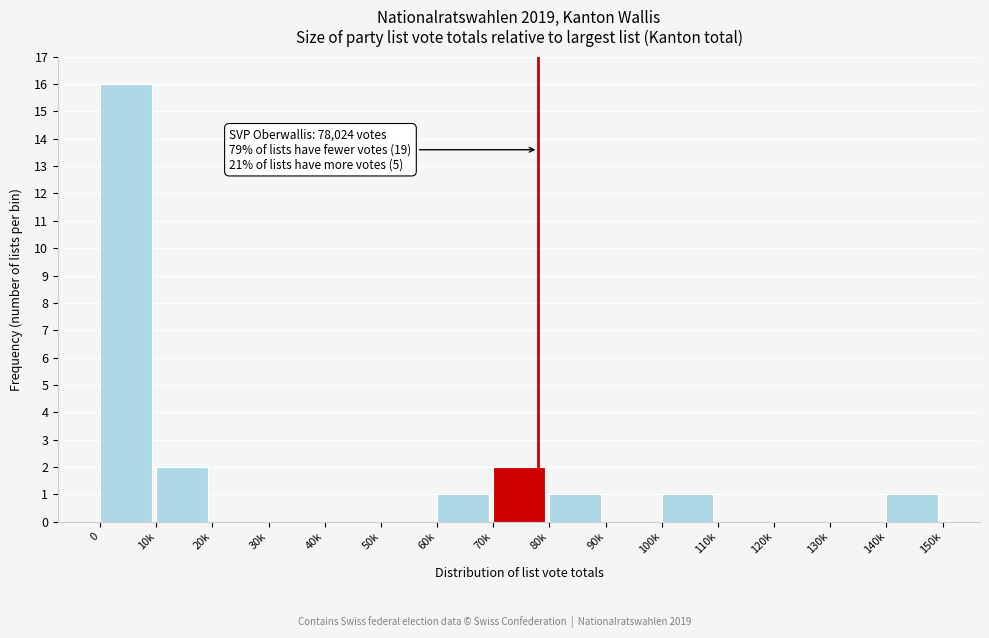

Reading left to right, transcribe all the data shown in this chart.

0=16	10k=2	20k=0	30k=0	40k=0	50k=0	60k=1	70k=2	80k=1	90k=0	100k=1	110k=0	120k=0	130k=0	140k=1